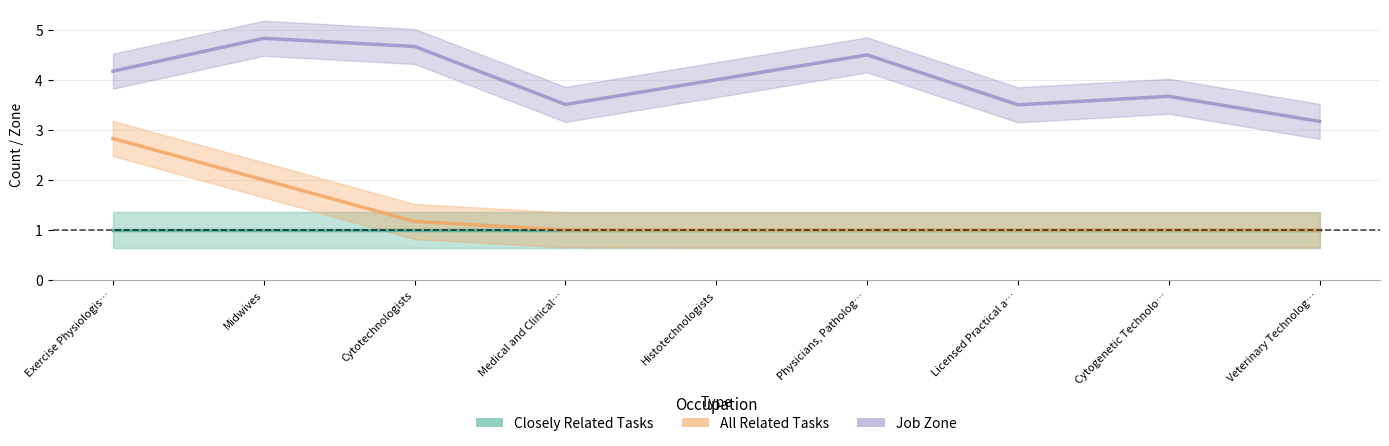

What is the sum of all All Related Tasks values?

12.0